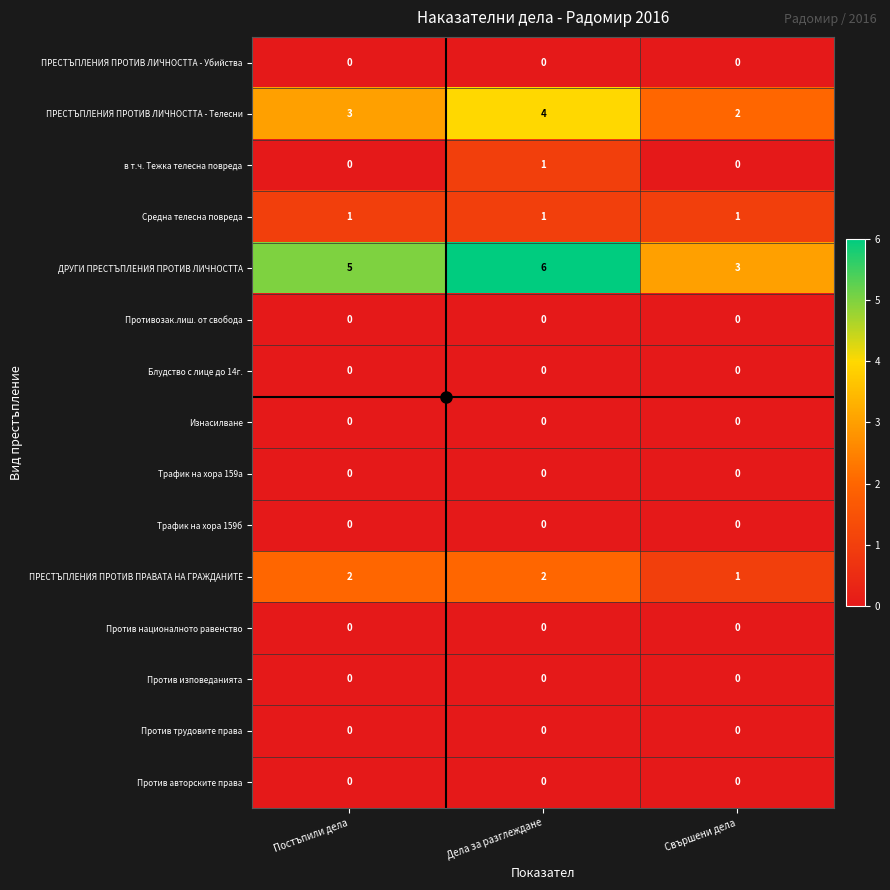

What is the spread (max minus min) of values at Постъпили дела?

5